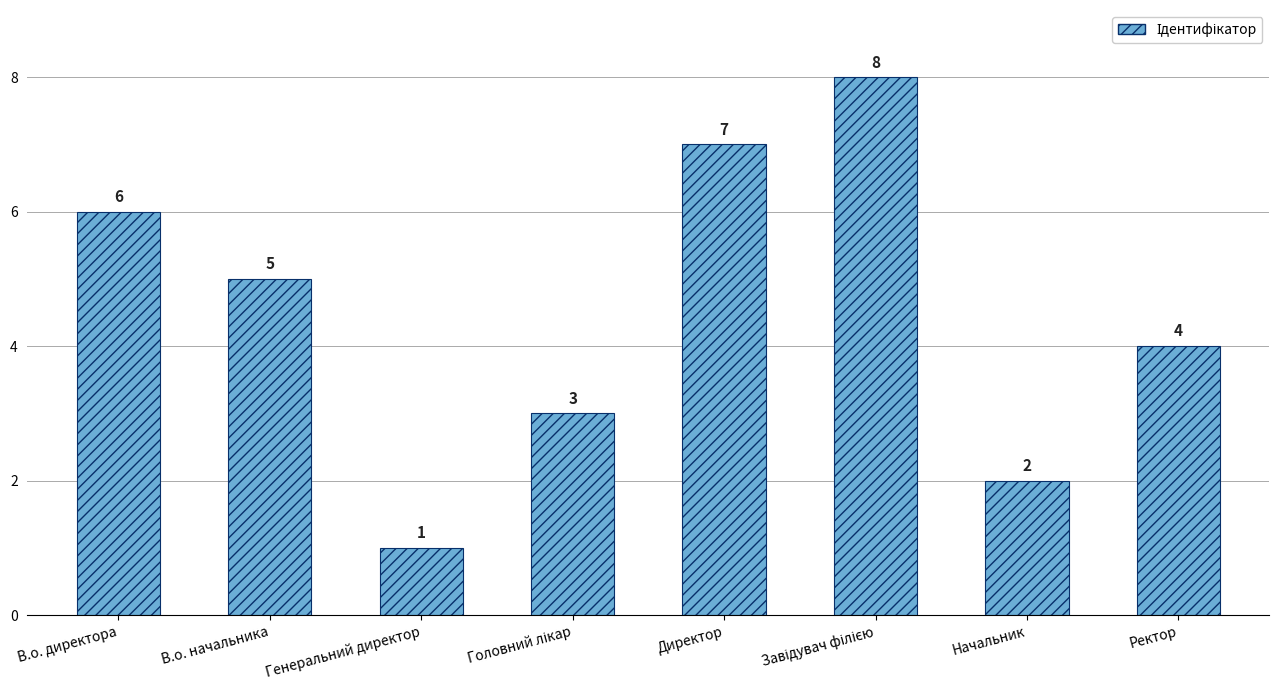

How many values are below 5?

4